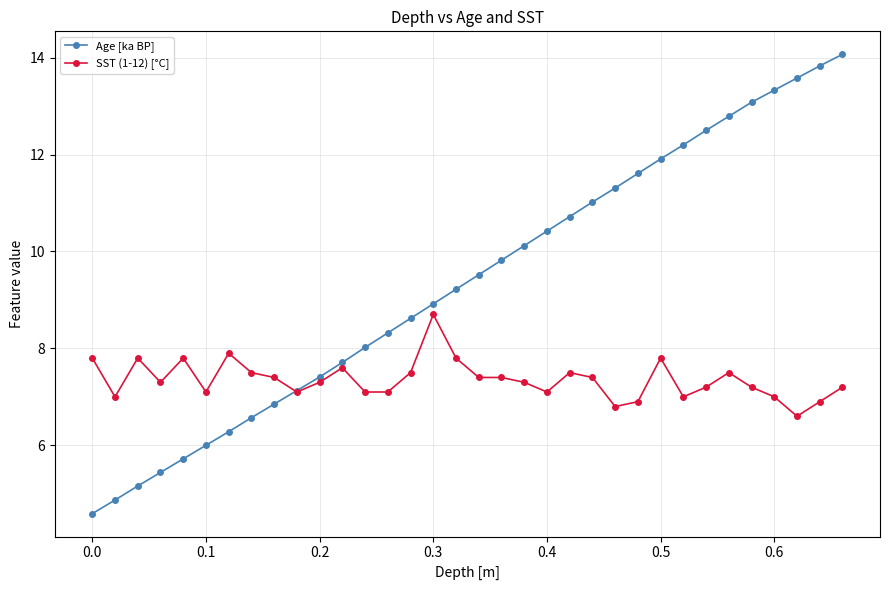

Is this an area chart (filled region under the line)?

No